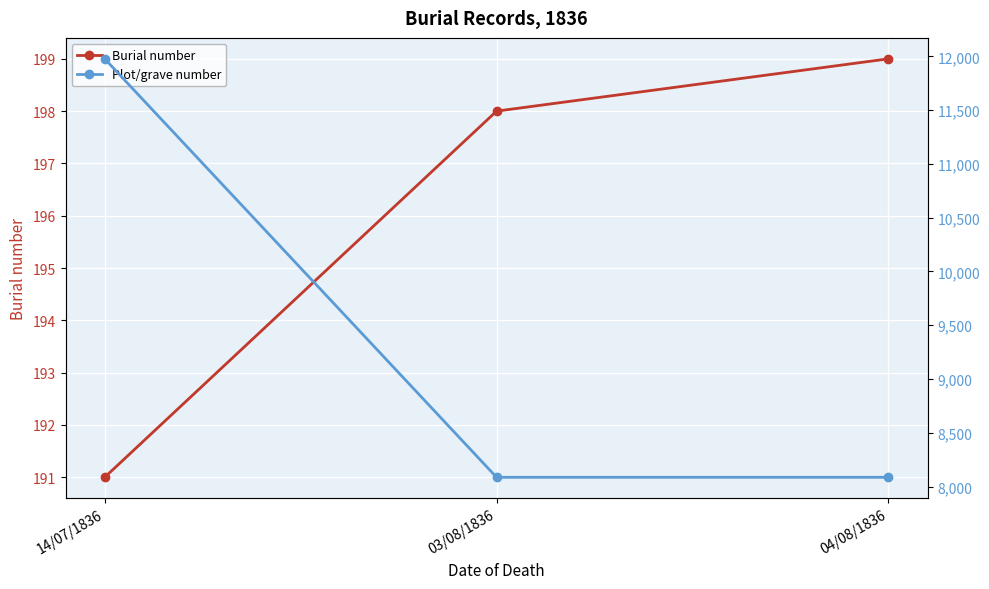

Is the value of Plot/grave number at 04/08/1836 greater than the value of Burial number at 04/08/1836?

Yes